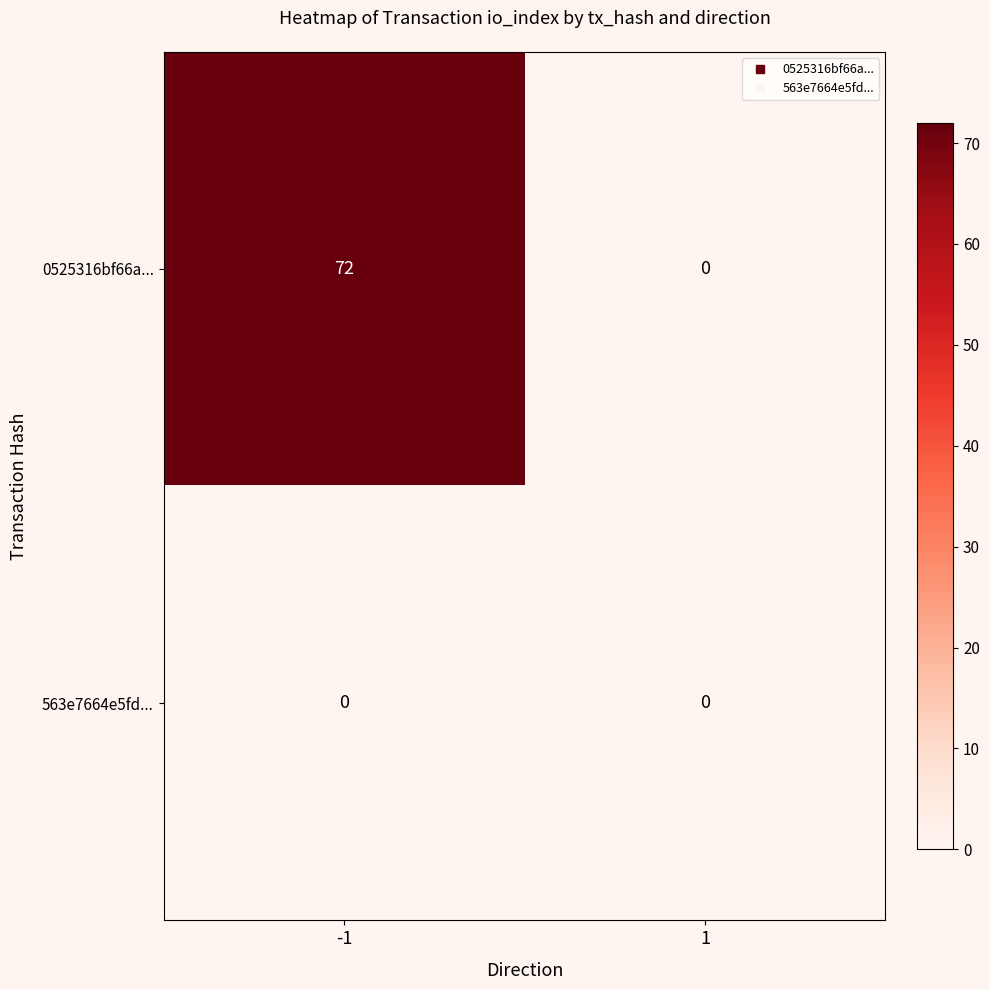

Reading left to right, transcribe all the data shown in this chart.

0525316bf66a...: -1=72	1=0
563e7664e5fd...: -1=0	1=0